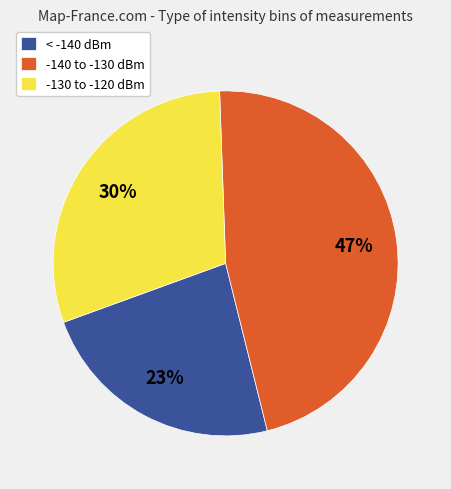

How many slices are in this pie chart?

3